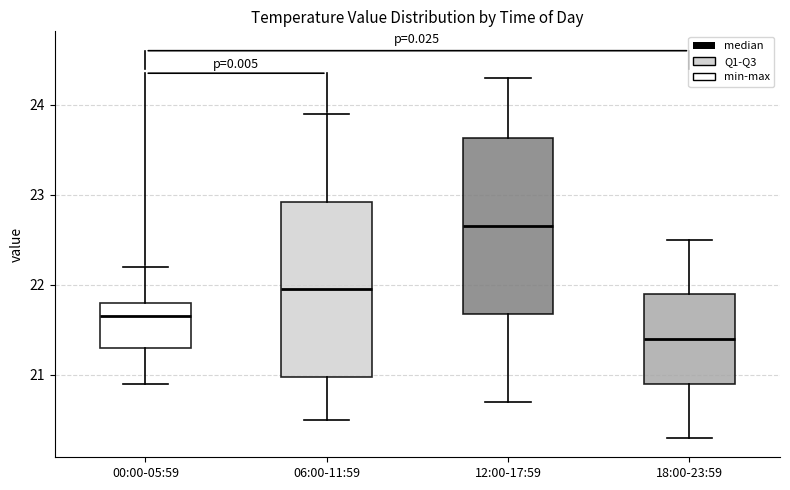

Reading left to right, transcribe this box plot: for each box, give where its median line is, the range the box spans, and where its two whiskers end, as read against the y-axis. The values are not printed on the chart, so give them approximately, as read against the axis.

00:00-05:59: median 21.7, box 21.3 to 21.8, whiskers 20.9 to 22.2
06:00-11:59: median 22.0, box 21.0 to 22.9, whiskers 20.5 to 23.9
12:00-17:59: median 22.7, box 21.7 to 23.6, whiskers 20.7 to 24.3
18:00-23:59: median 21.4, box 20.9 to 21.9, whiskers 20.3 to 22.5